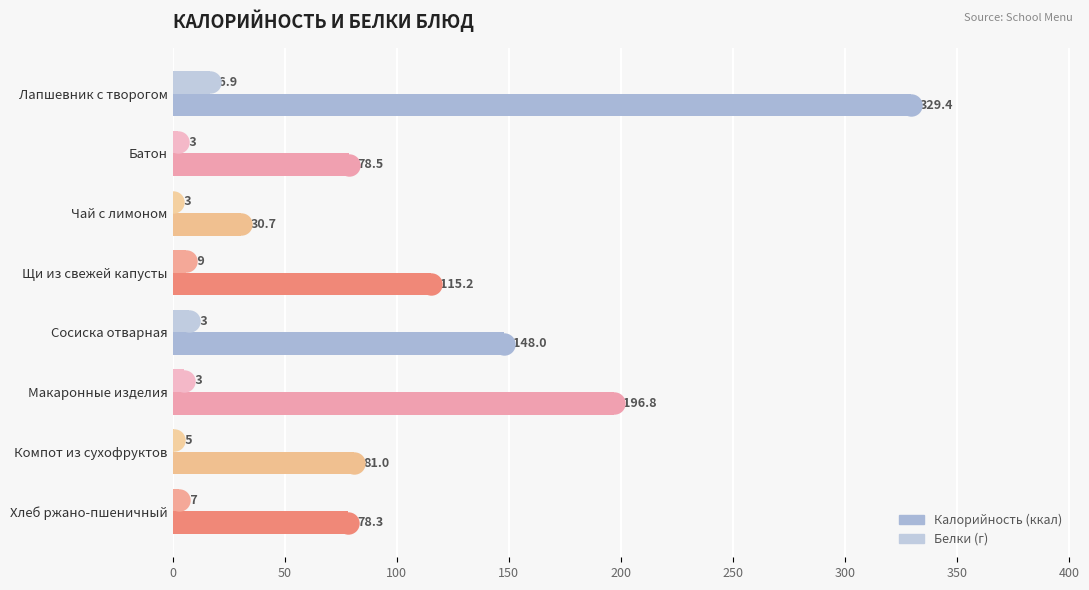

Which series has the widest spread of Y values?

Калорийность